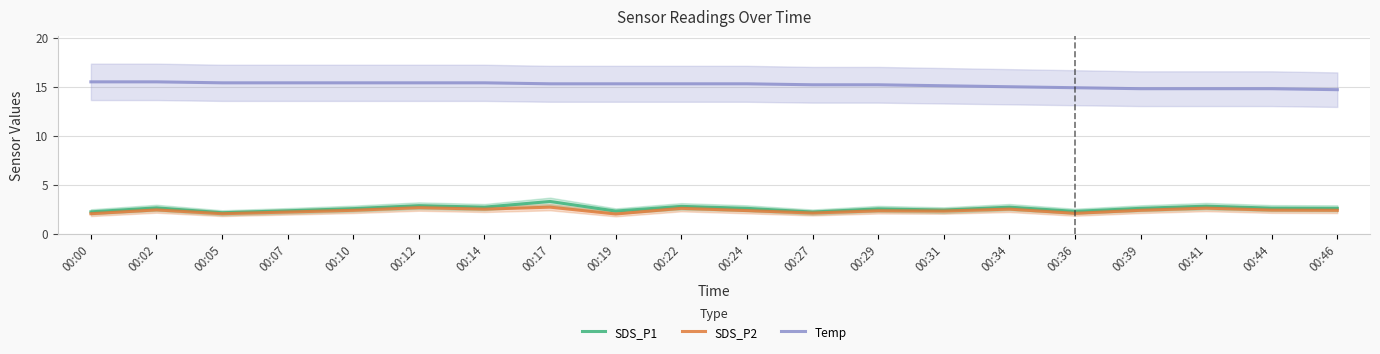

Reading left to right, what are all the values shown in this chart?

SDS_P1: 00:00=2.2	00:02=2.6	00:05=2.1	00:07=2.3	00:10=2.5	00:12=2.9	00:14=2.7	00:17=3.3	00:19=2.3	00:22=2.8	00:24=2.6	00:27=2.2	00:29=2.5	00:31=2.4	00:34=2.7	00:36=2.3	00:39=2.6	00:41=2.8	00:44=2.6	00:46=2.6
SDS_P2: 00:00=2.0	00:02=2.4	00:05=2.0	00:07=2.2	00:10=2.4	00:12=2.6	00:14=2.5	00:17=2.7	00:19=2.0	00:22=2.6	00:24=2.4	00:27=2.1	00:29=2.3	00:31=2.3	00:34=2.5	00:36=2.1	00:39=2.4	00:41=2.6	00:44=2.4	00:46=2.4
Temp: 00:00=15.5	00:02=15.5	00:05=15.4	00:07=15.4	00:10=15.4	00:12=15.4	00:14=15.4	00:17=15.3	00:19=15.3	00:22=15.3	00:24=15.3	00:27=15.2	00:29=15.2	00:31=15.1	00:34=15.0	00:36=14.9	00:39=14.8	00:41=14.8	00:44=14.8	00:46=14.7